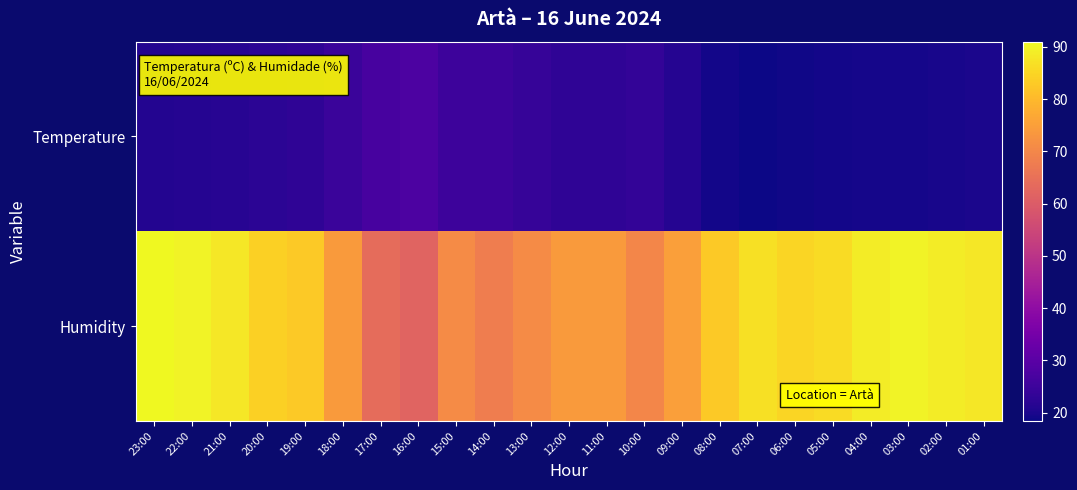

List the series in order of their overall mean, highest first.

Humidity, Temperature